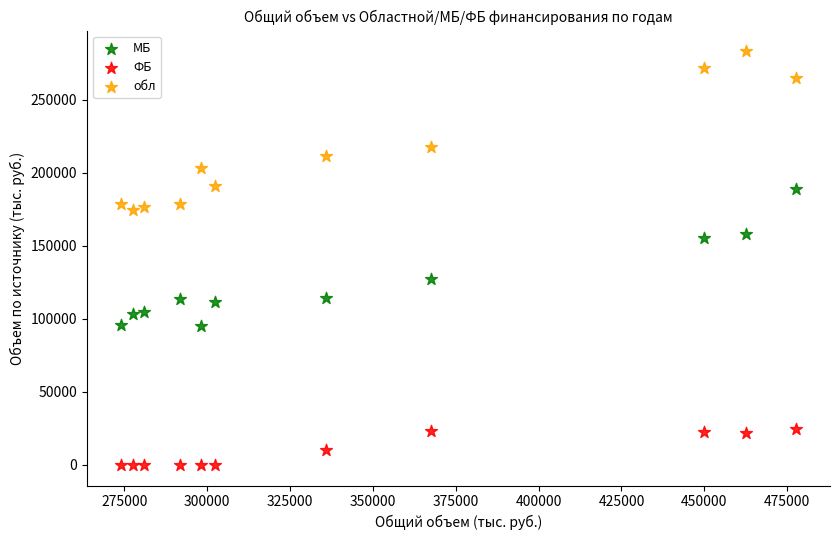

In the обл series, what Y value is closest to 228833?

217321.1